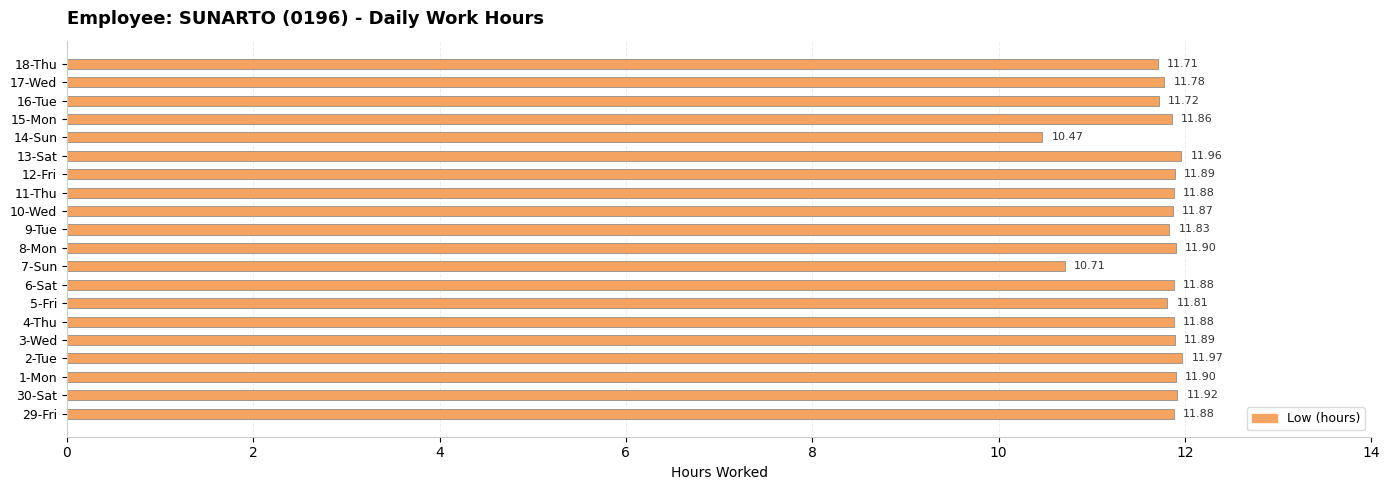

What is the average value?

11.7